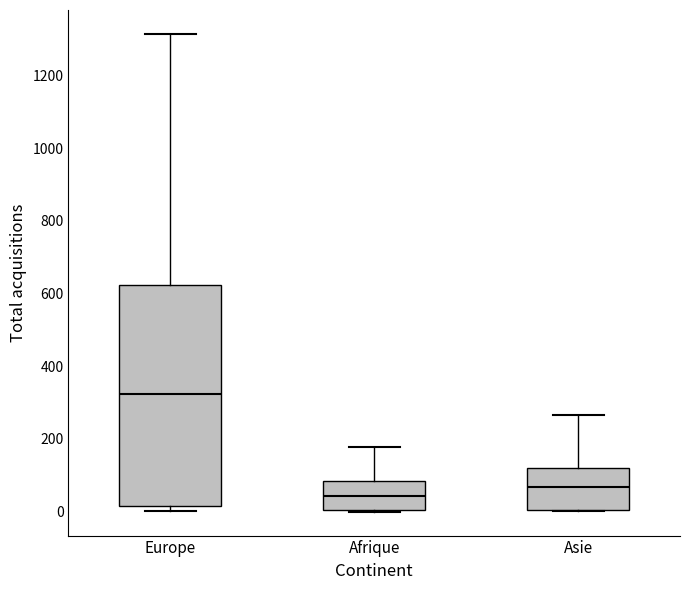

Where does the median line of the box for Asie sit on the y-axis? The values are not printed on the chart, so give them approximately, as read against the axis.

60